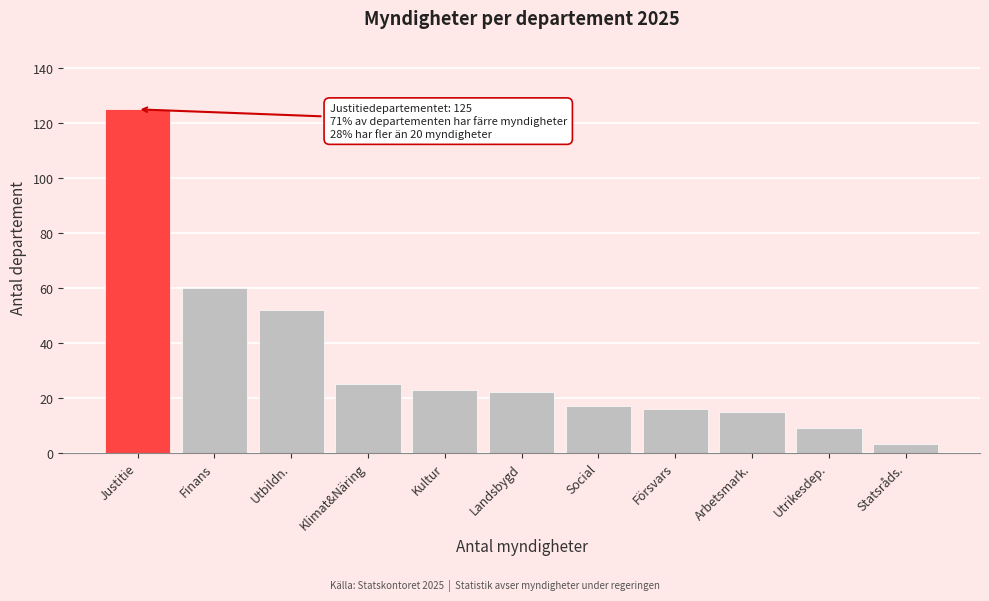

Reading left to right, transcribe all the data shown in this chart.

125	60	52	25	23	22	17	16	15	9	3